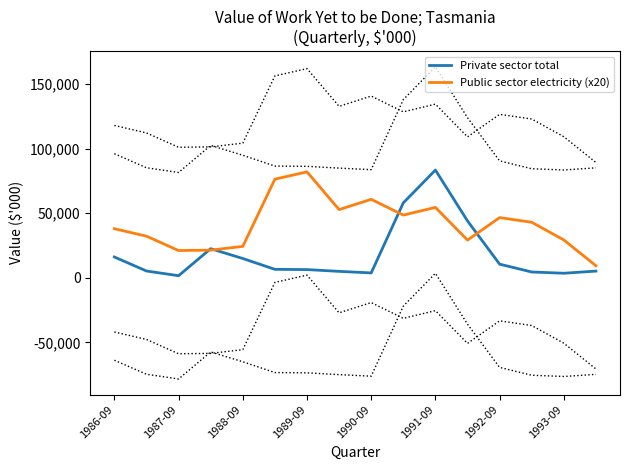

The value of Public sector electricity (x20) at 1990-09 is 30699. True or false?

False